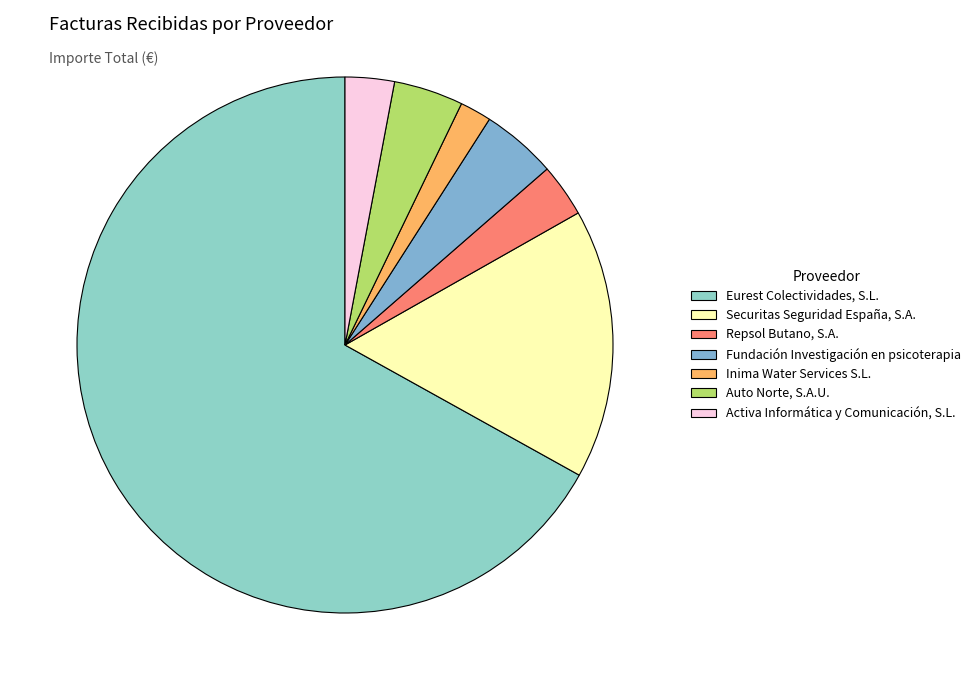

Combined, do Eurest Colectividades, S.L. and Activa Informática y Comunicación, S.L. account for over 50%?

Yes